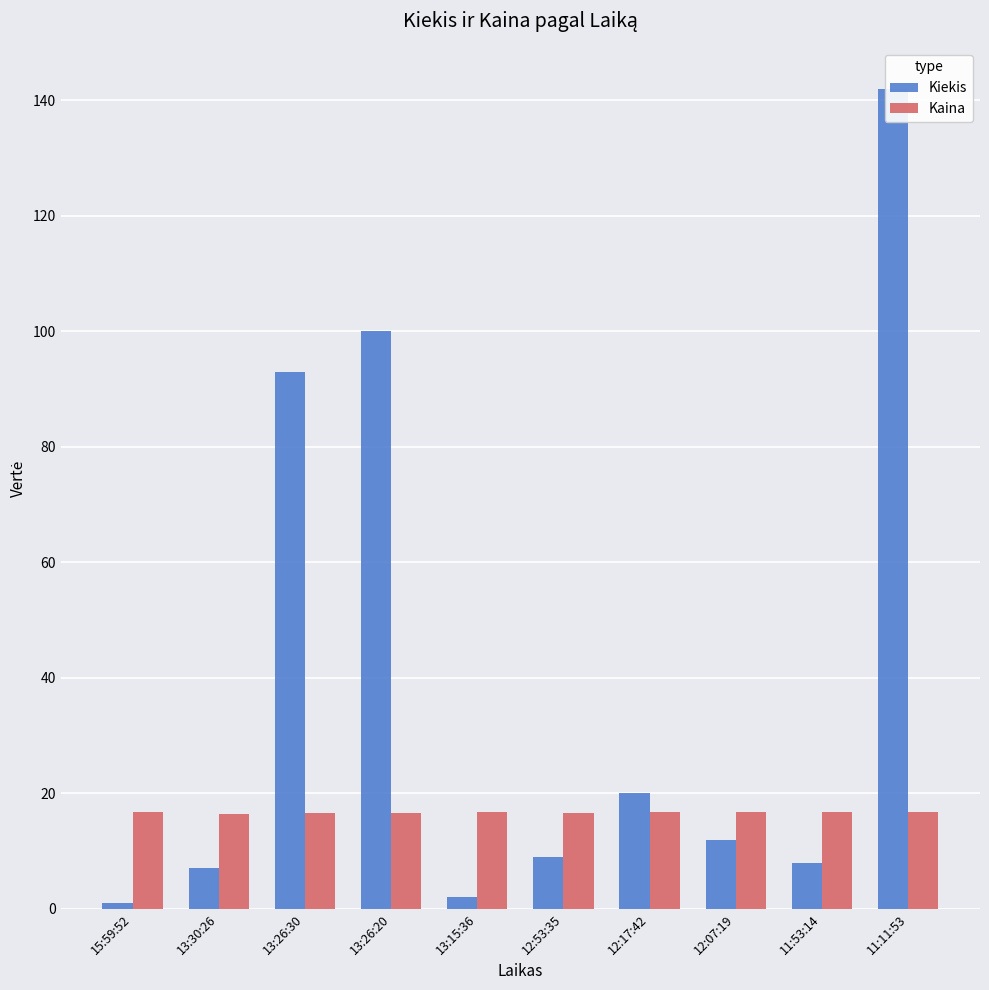

What is the sum of the Kiekis values at 12:53:35 and 12:17:42?

29.0